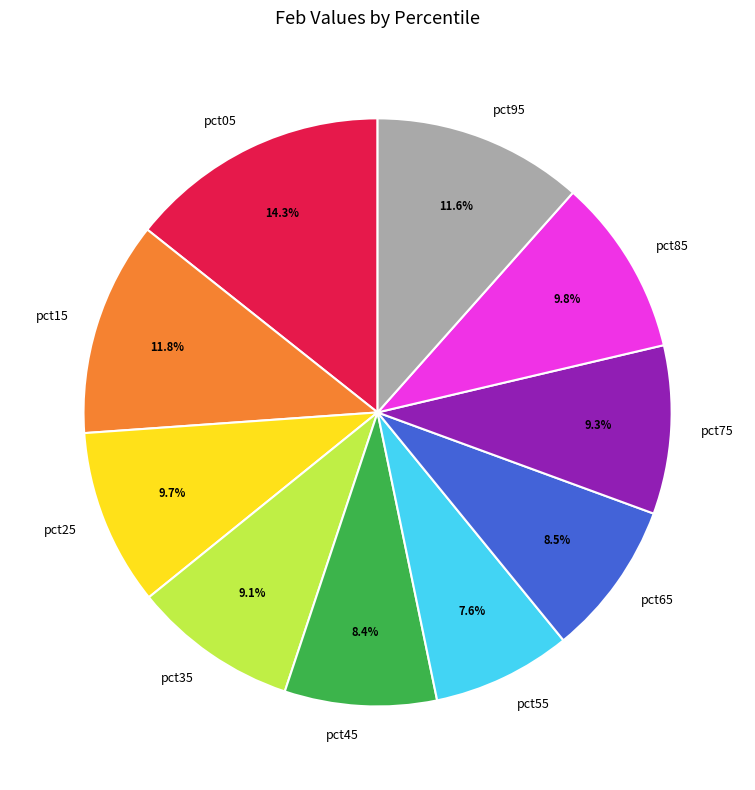

To the nearest percent, what is the combined percentage of pct45 and pct15?

20%